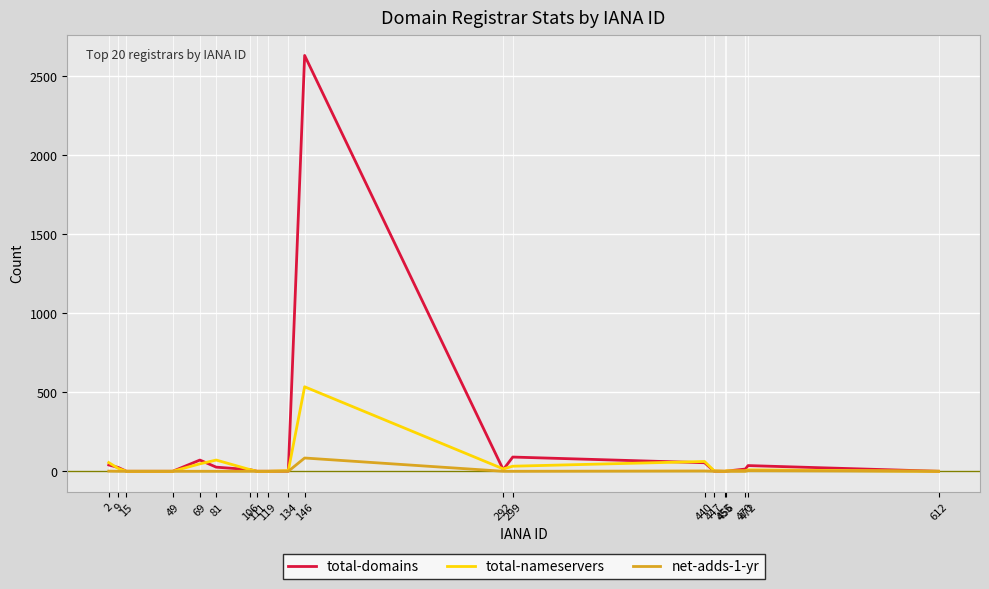

What is the difference between the maximum and minimum values in the net-adds-1-yr series?

84